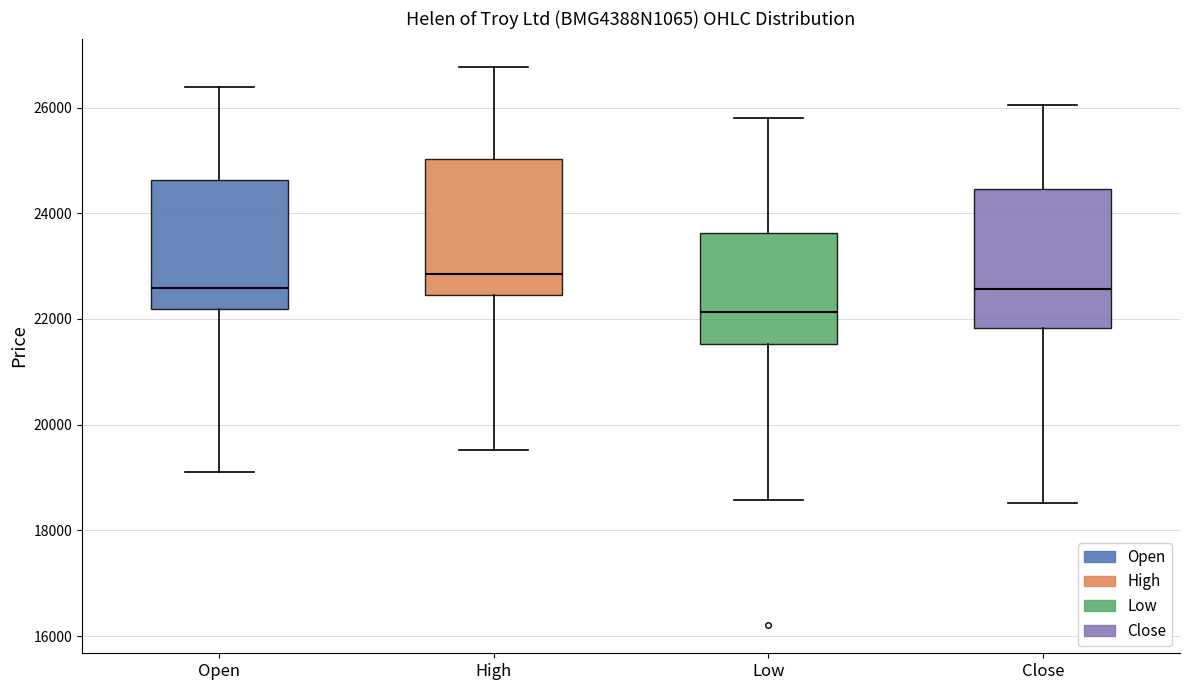

Which box has the highest median line?

High